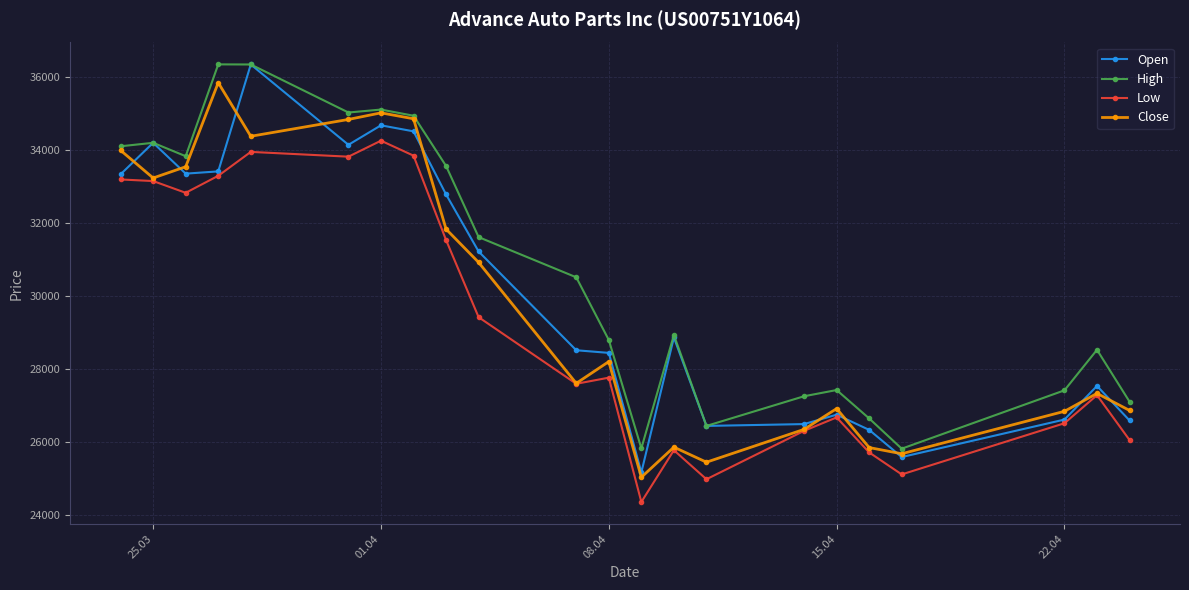

At how many categories does at least one series exceed 36095?

2